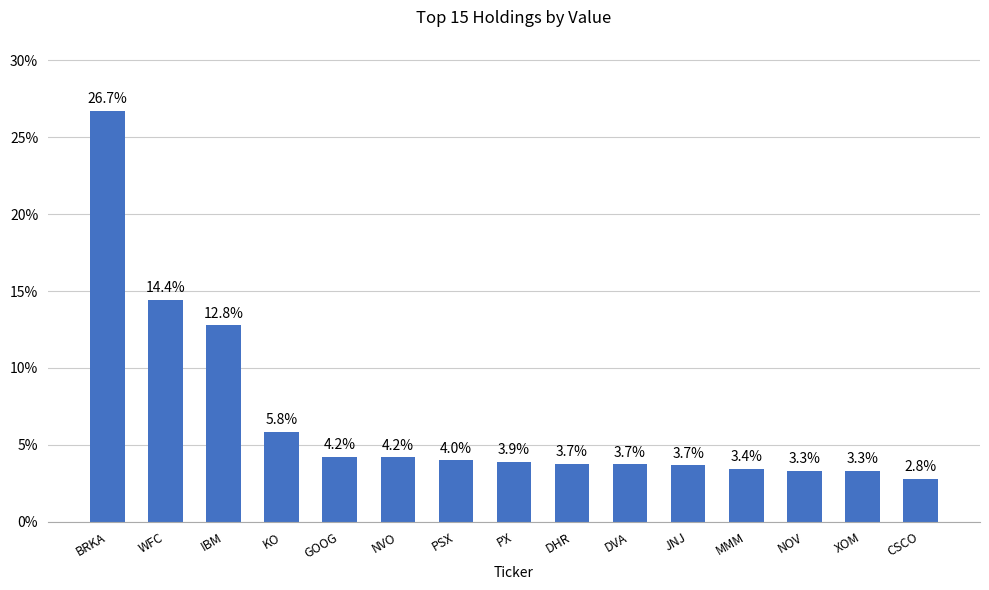

Is it true that the value at XOM is 5.7?

False